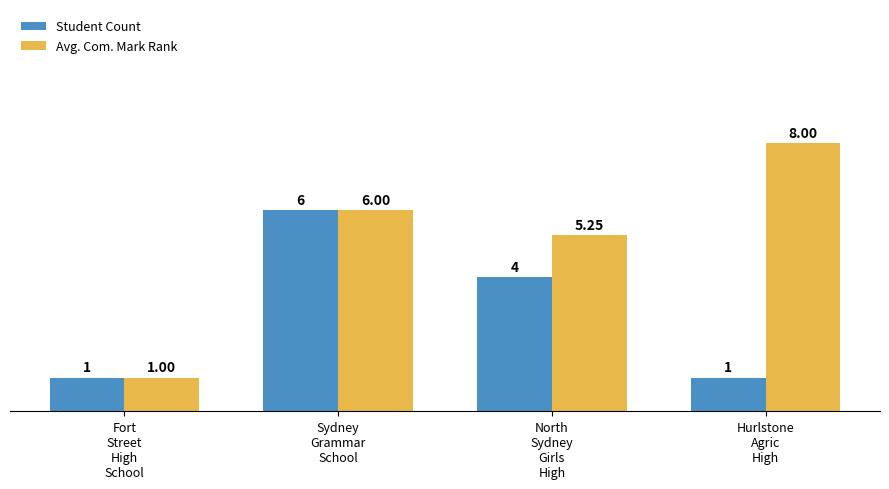

List the series in order of their peak value, highest first.

Avg. Com. Mark Rank, Student Count